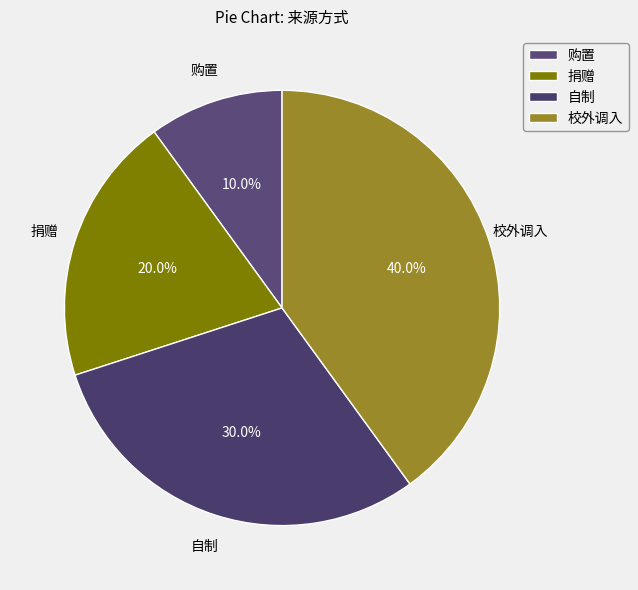

What is the total percentage of 捐赠 and 校外调入?

60.0%